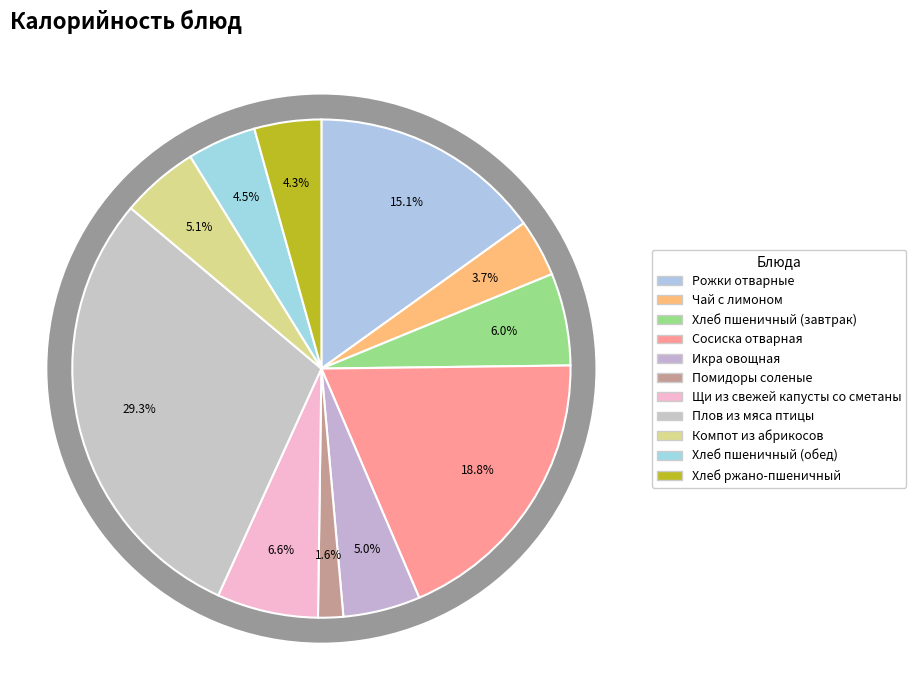

Does Икра овощная account for over 50% of the chart?

No